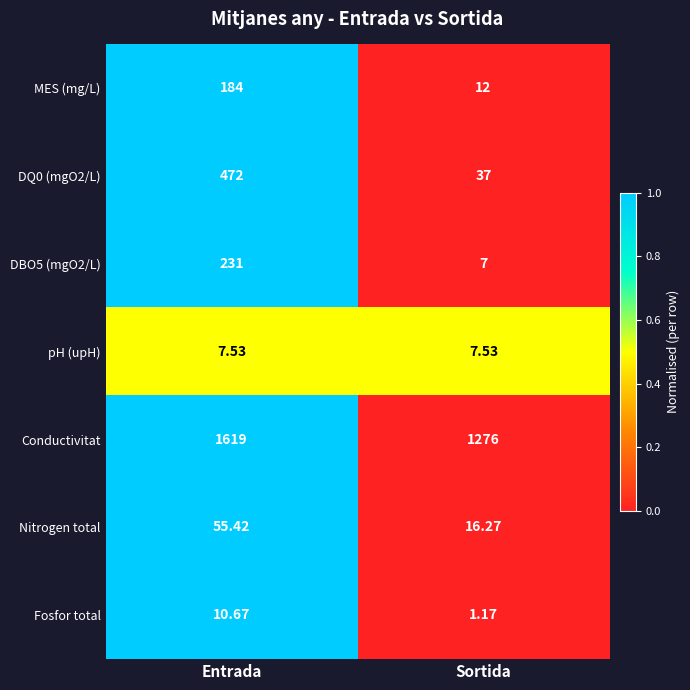

Which series has the largest range (max minus min)?

DQ0 (mgO2/L)